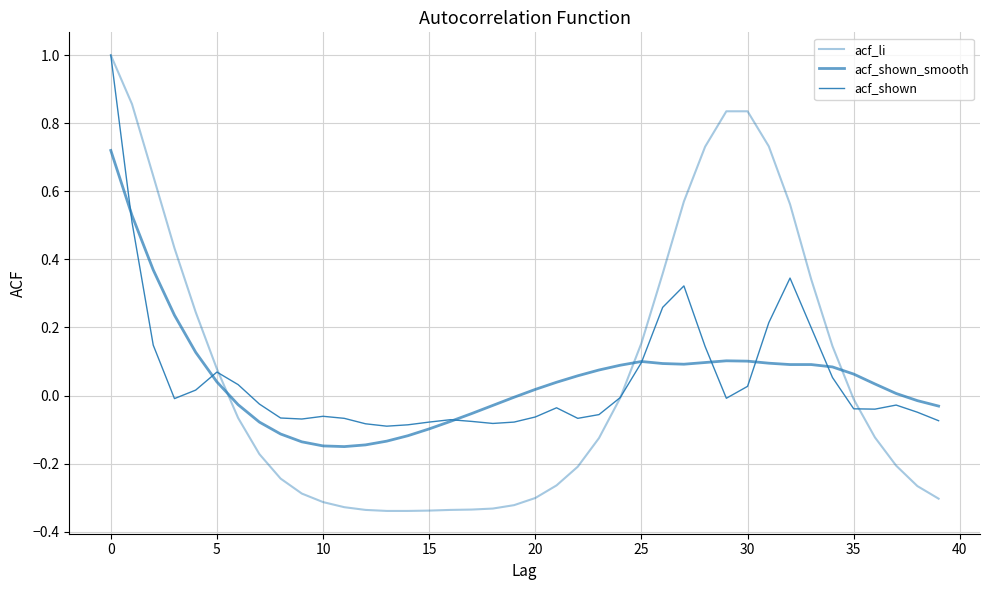

What is the highest value of the acf_li series?

1.0